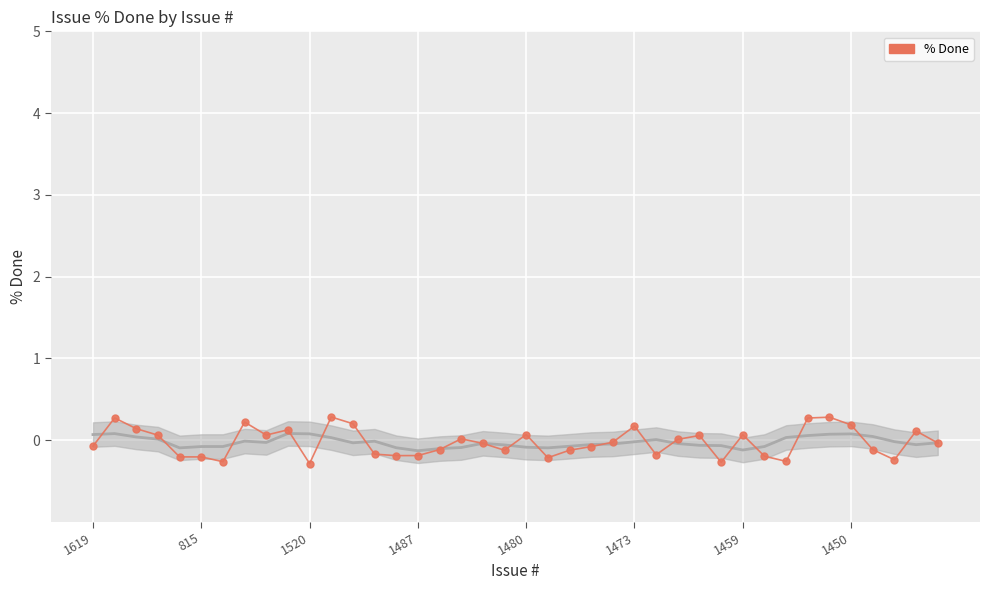

How many values are below zero?

22